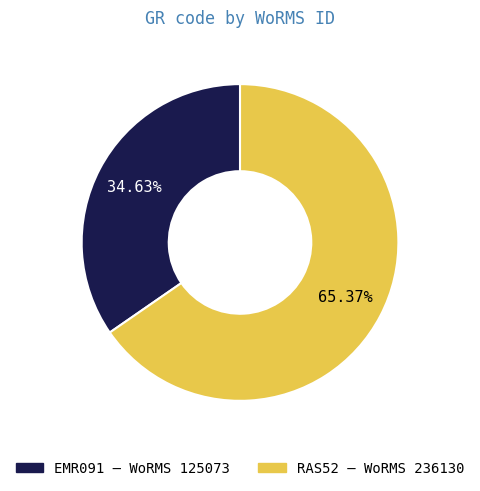

What percentage is the RAS52 slice, to the nearest percent?

65%